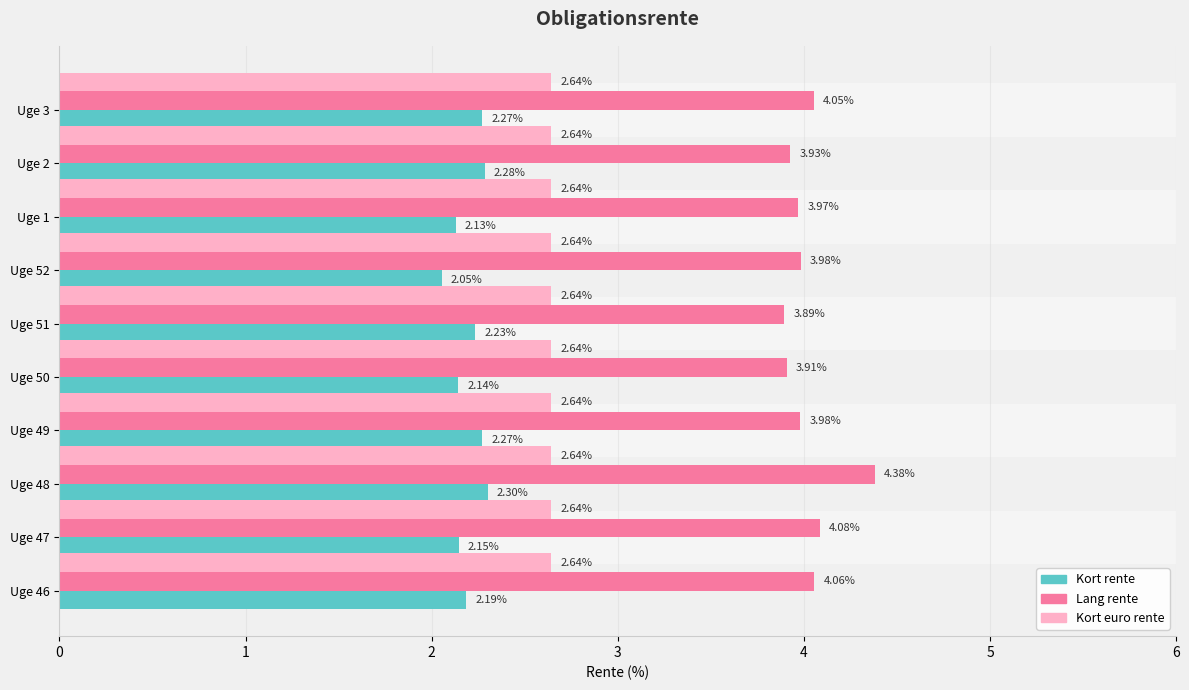

Which series has the largest range (max minus min)?

Lang rente